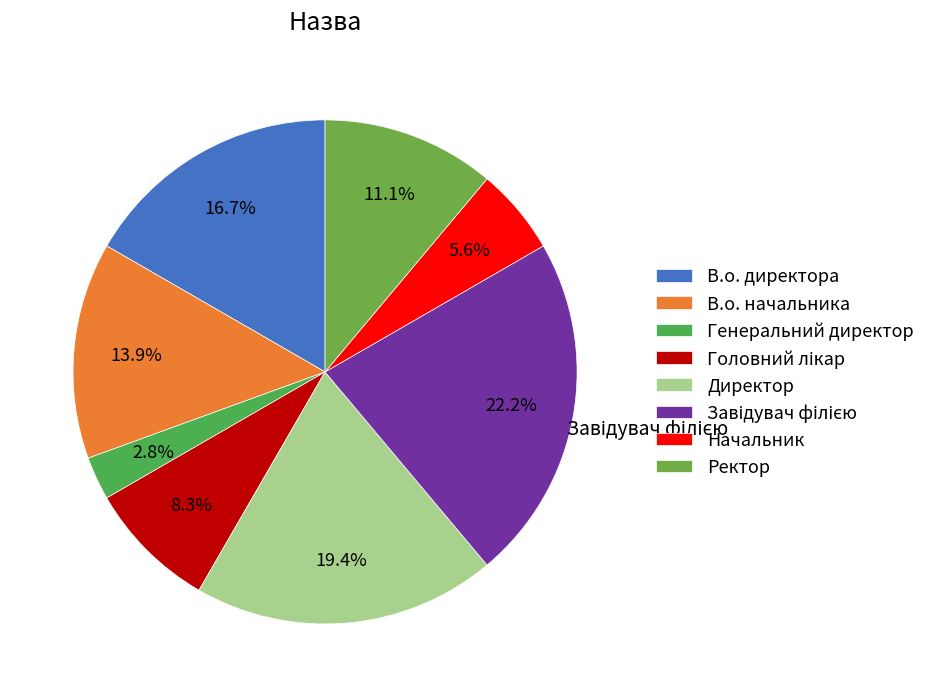

How many segments does this pie chart have?

8